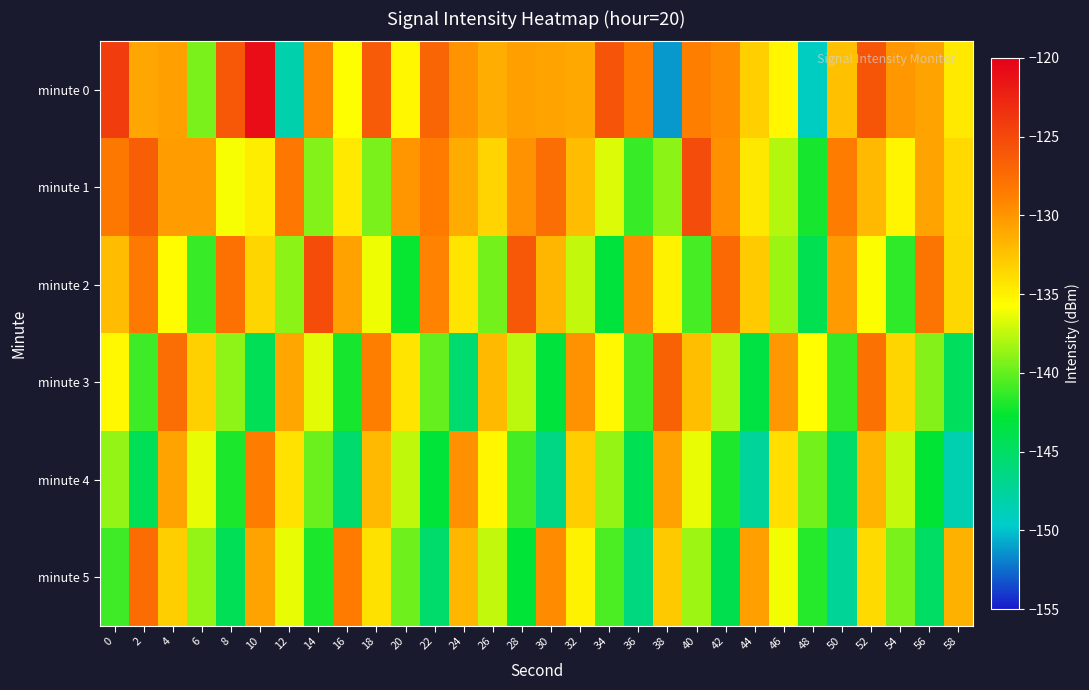

Between 28 and 48, which series saw the biggest shift?

minute 0